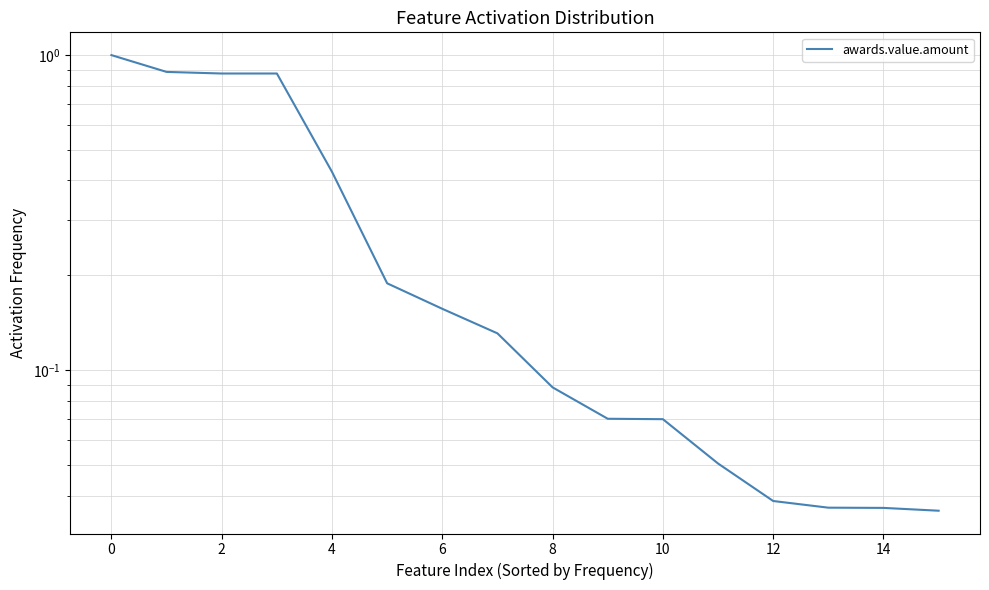

What is the value of the 13th point from the left?

0.1